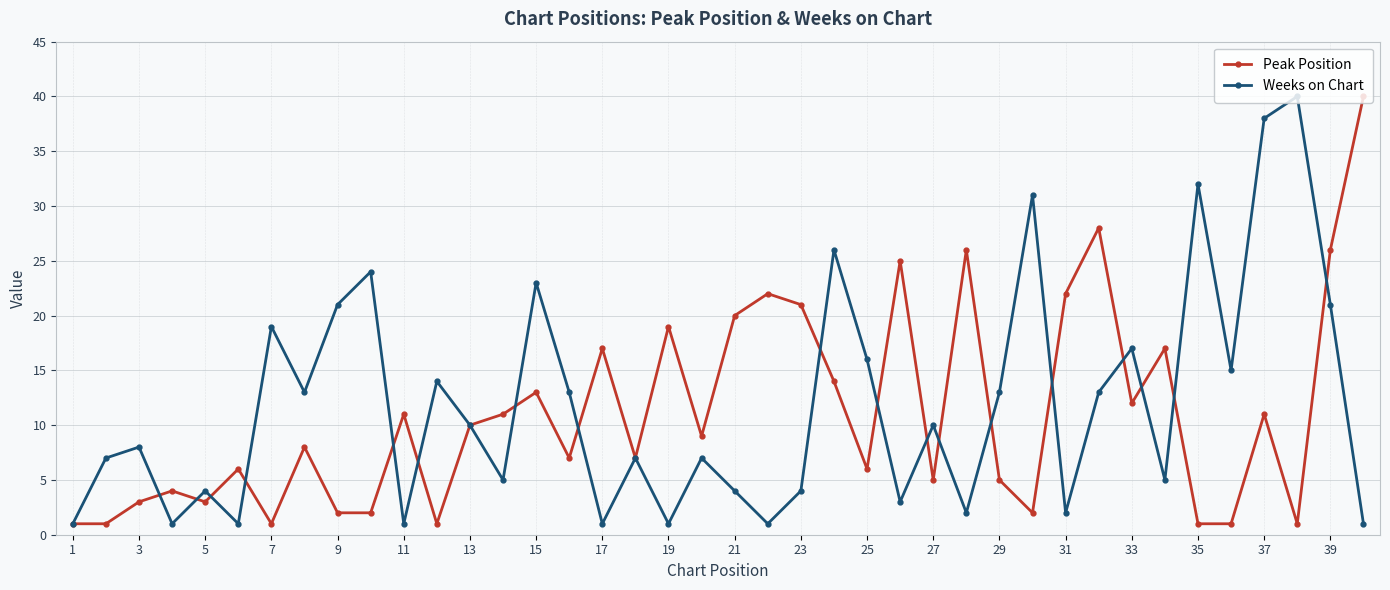

In Peak Position, how many points are higher than both neighbors (excluding endpoints)?

13